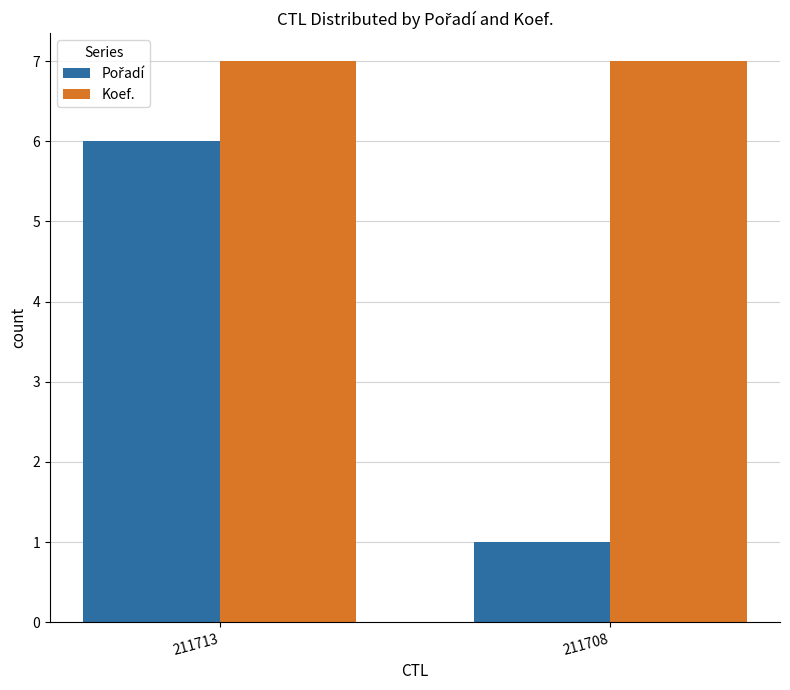

How many bars are there in total?

4